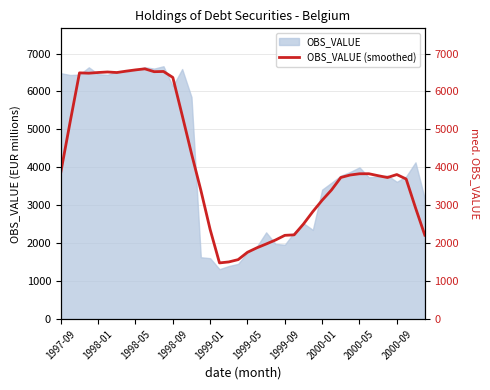

Where is the first local minimum?

1998-09